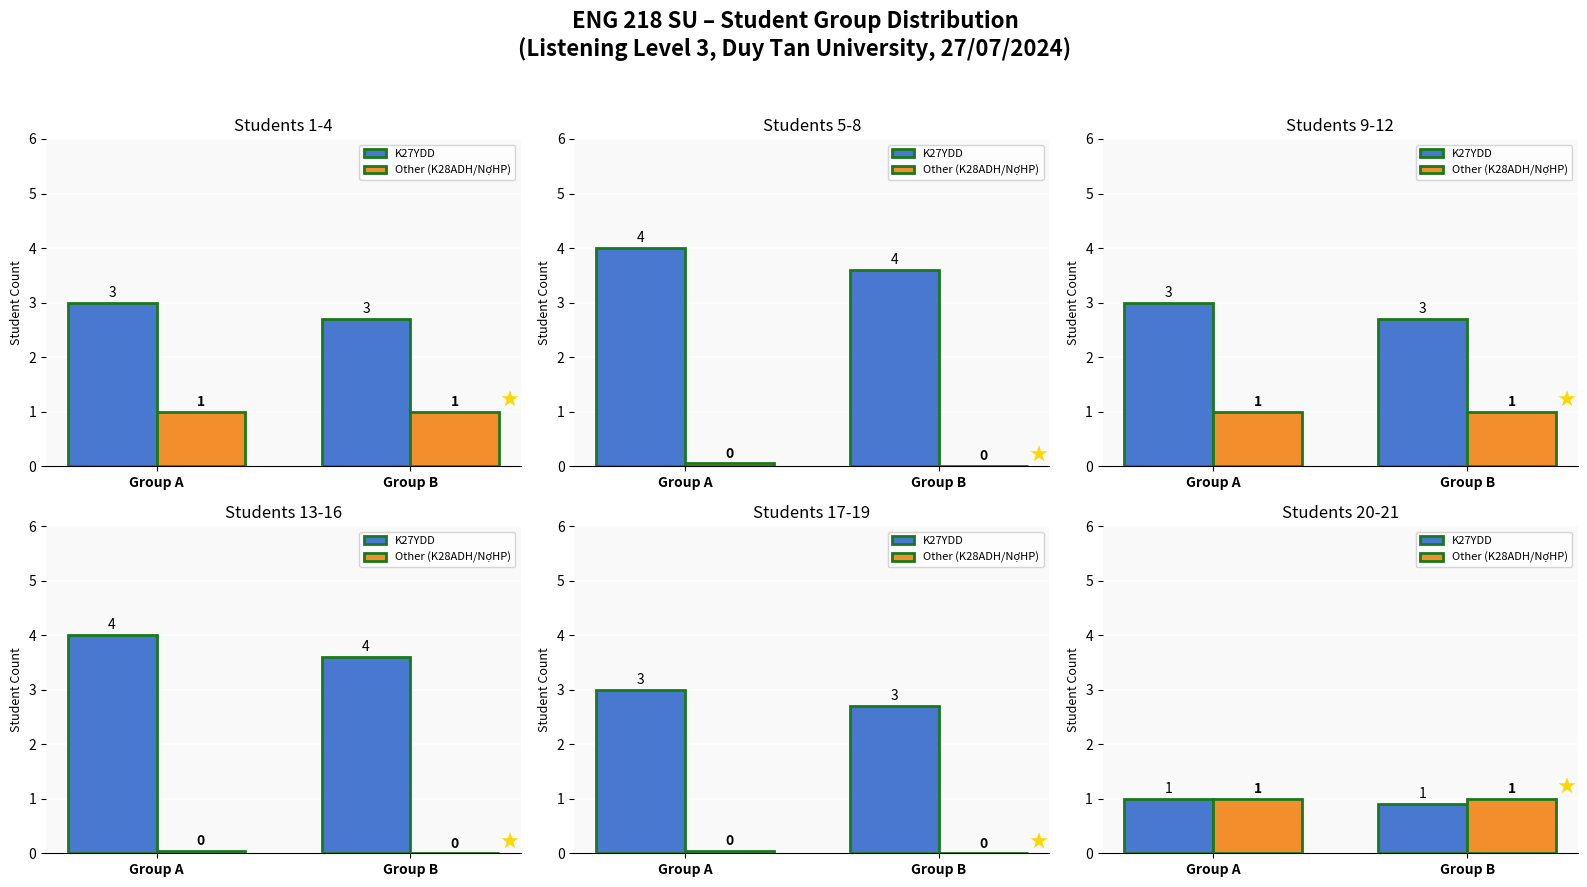

Which category has the lowest value across all series?

Group B